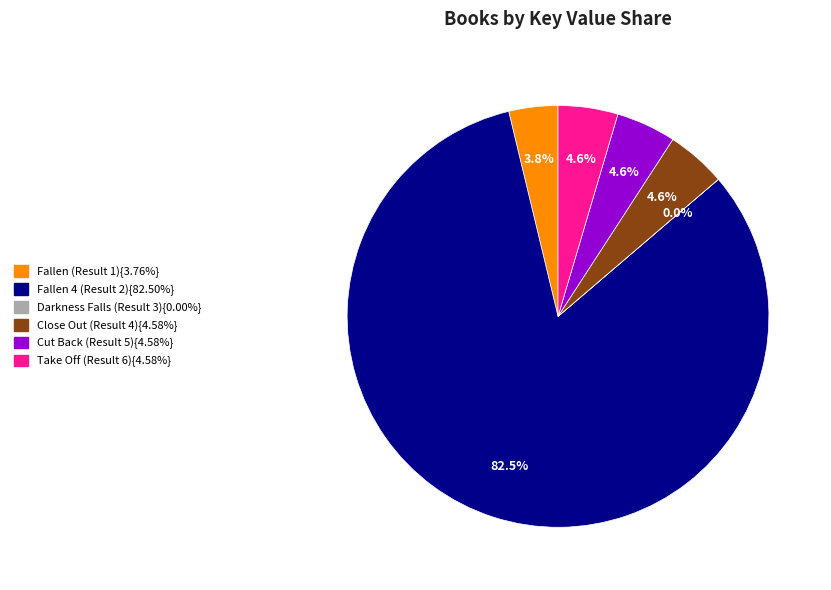

Is there any slice that represents more than half of the pie?

Yes